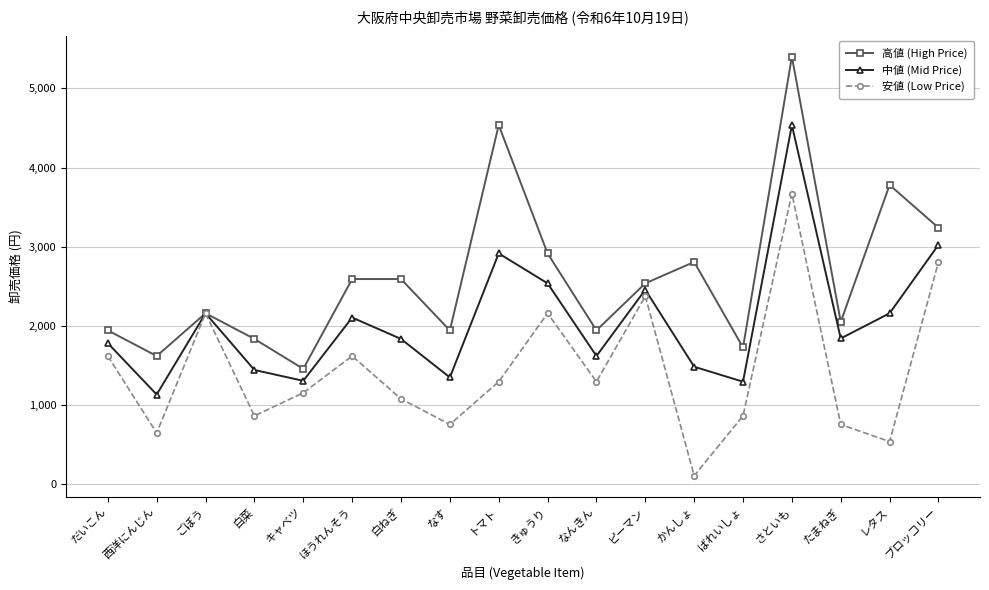

At which label does 高値 (High Price) reach its minimum?

キャベツ